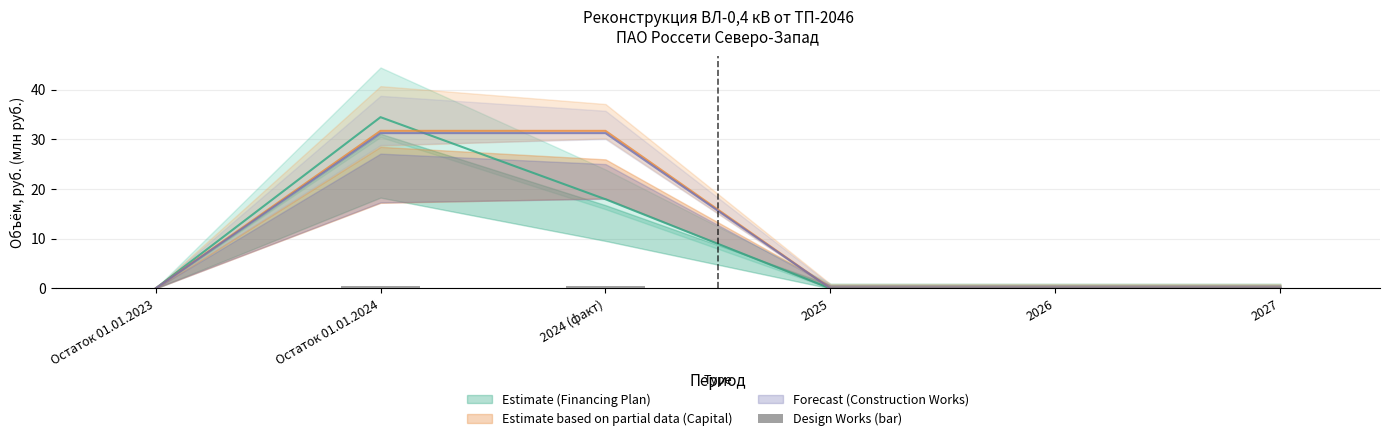

Reading left to right, list all the values displayed in this chart.

Остаток 01.01.2023=0.0	Остаток 01.01.2024=0.5	2024 (факт)=0.5	2025=0.0	2026=0.0	2027=0.0